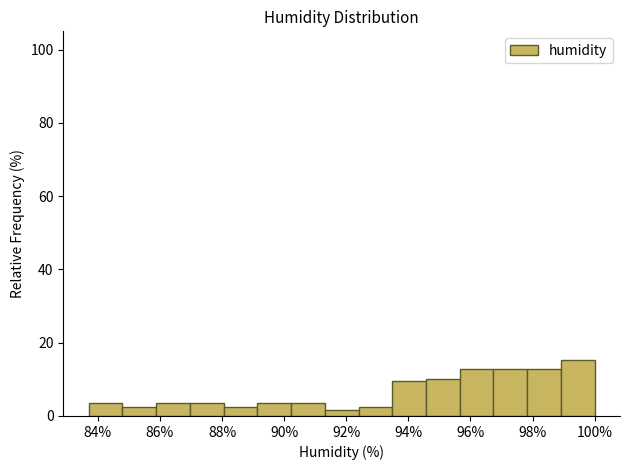

Over which range of the x-axis is the bar tallest?

99.0 to 100.0